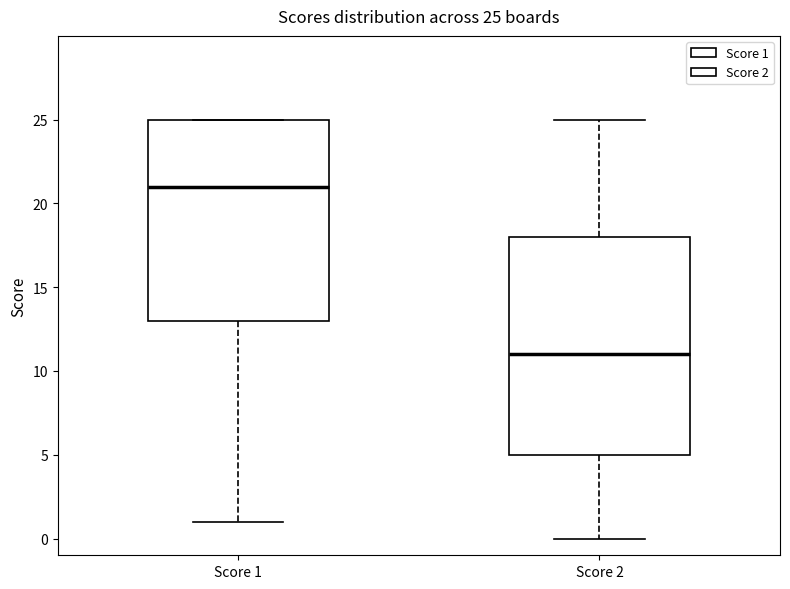

Which box's median line is the lowest?

Score 2